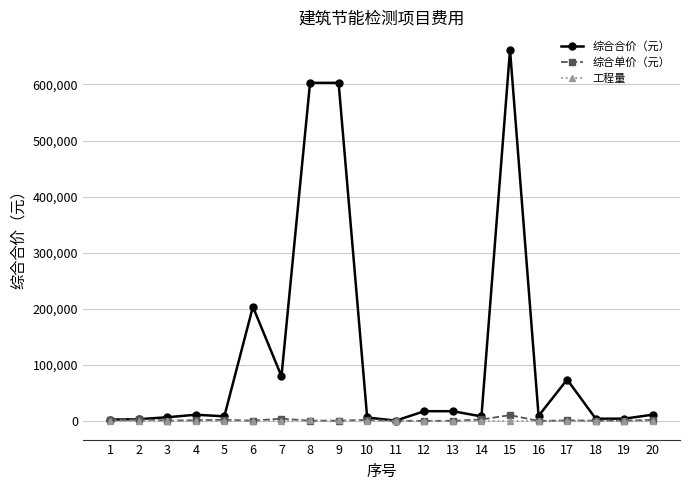

What is the lowest value of the 综合合价（元） series?

700